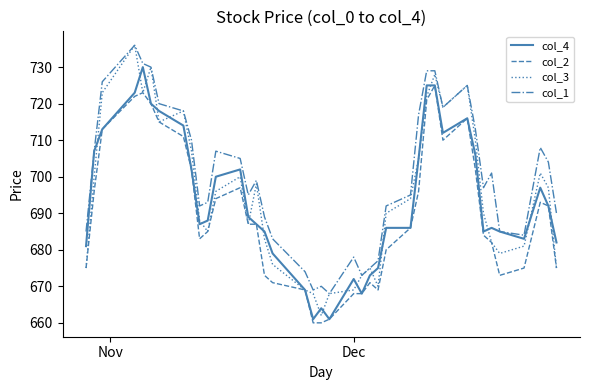

What is the minimum value for col_2?

660